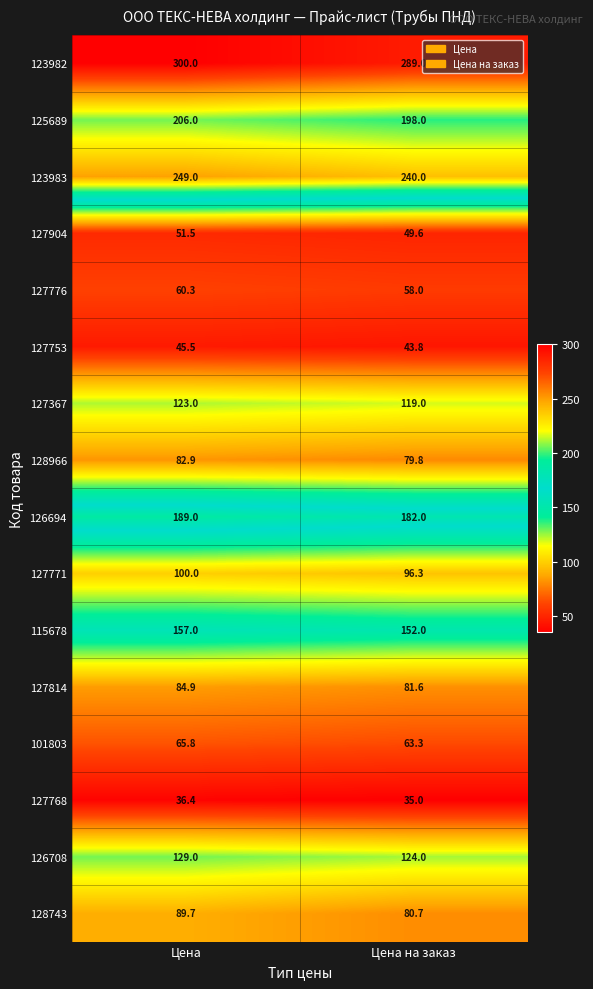

What is the difference between the highest and lowest values at Цена на заказ?

254.0